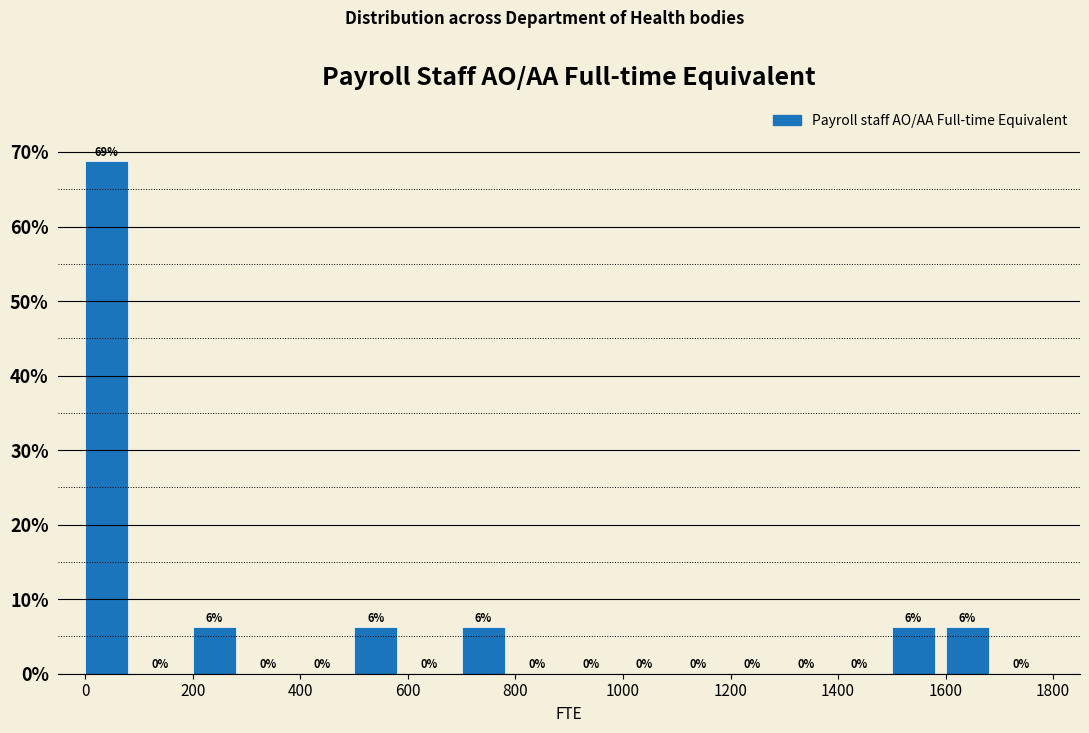

Over which range of the x-axis is the bar tallest?

0 to 100